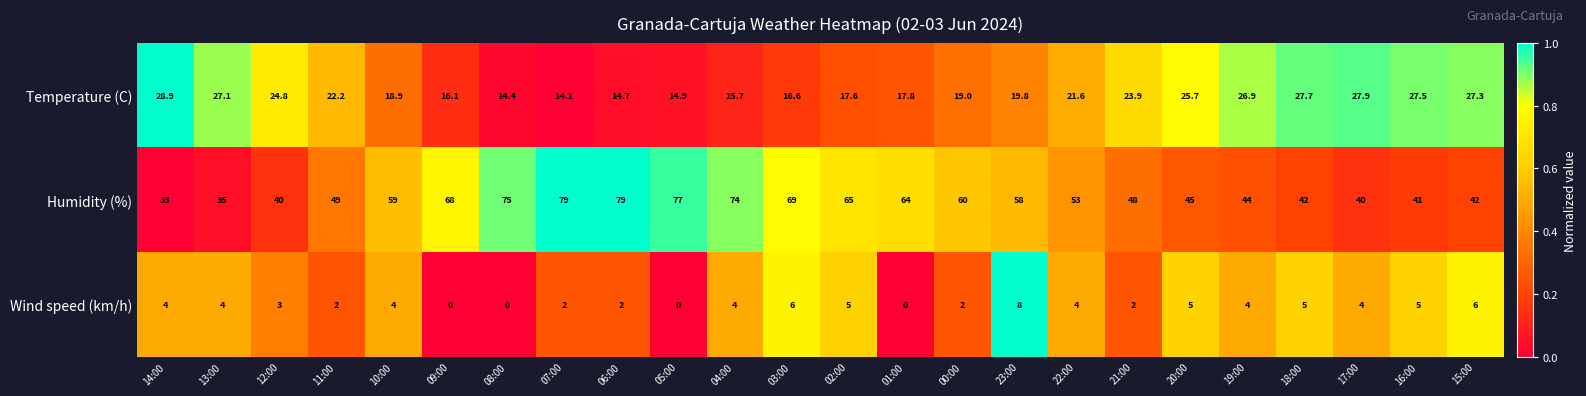

What is the maximum value for Humidity (%)?

79.0